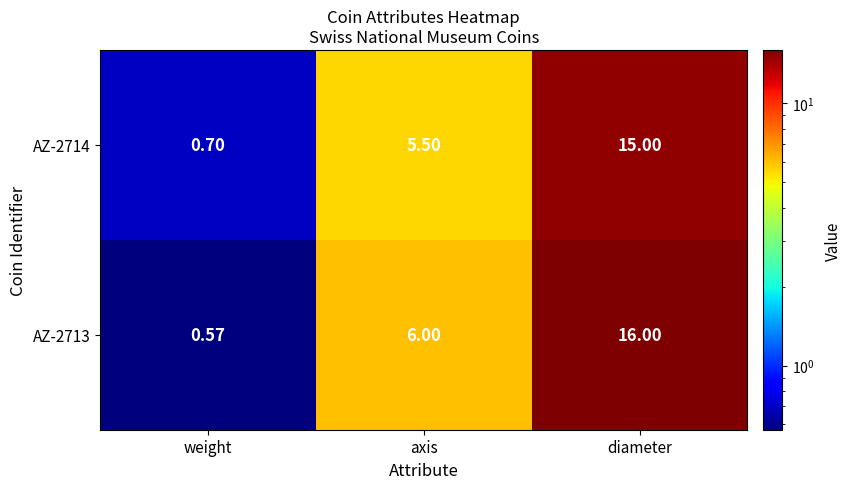

Where is AZ-2713 nearest to the value 8?

axis